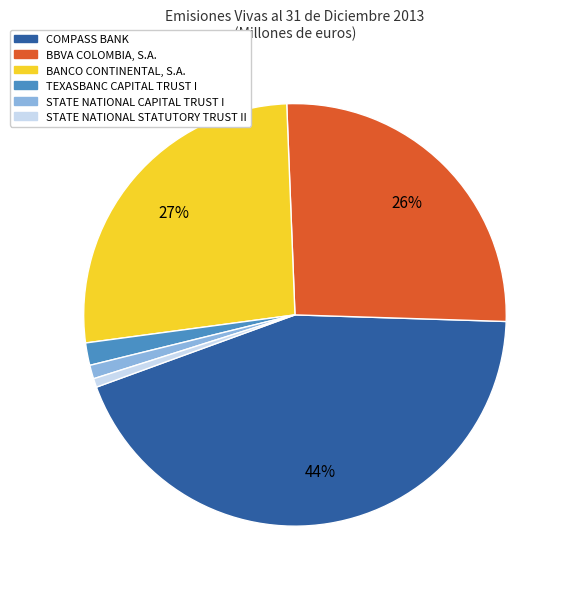

Which has a higher value, TEXASBANC CAPITAL TRUST I or BANCO CONTINENTAL, S.A.?

BANCO CONTINENTAL, S.A.